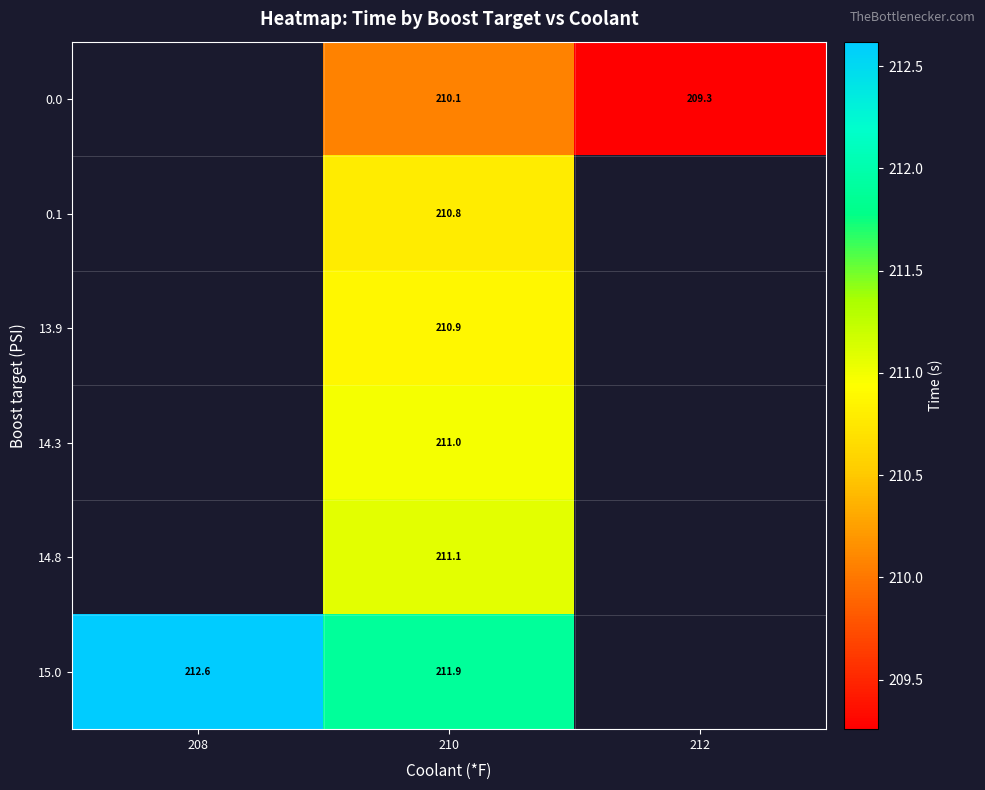

Is the value of 0.0 at 210 greater than the value of 14.8 at 210?

No